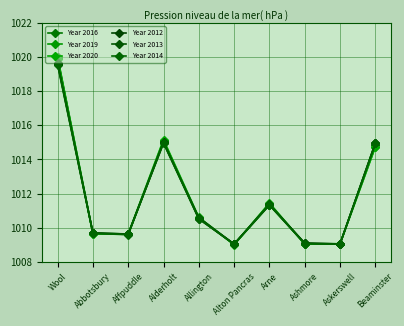

Reading left to right, extract all data points from this chart.

Year 2016: 1020.0	1009.7	1009.6	1015.0	1010.6	1009.0	1011.3	1009.1	1009.1	1014.9
Year 2019: 1020.0	1009.6	1009.6	1015.1	1010.6	1009.0	1011.4	1009.0	1009.1	1014.7
Year 2020: 1019.9	1009.7	1009.6	1015.2	1010.6	1009.0	1011.5	1009.1	1009.1	1014.7
Year 2012: 1019.6	1009.7	1009.6	1015.0	1010.5	1009.1	1011.4	1009.1	1009.0	1014.9
Year 2013: 1019.6	1009.7	1009.6	1015.0	1010.6	1009.0	1011.4	1009.1	1009.1	1015.0
Year 2014: 1019.5	1009.7	1009.6	1015.0	1010.5	1009.0	1011.3	1009.1	1009.0	1015.0